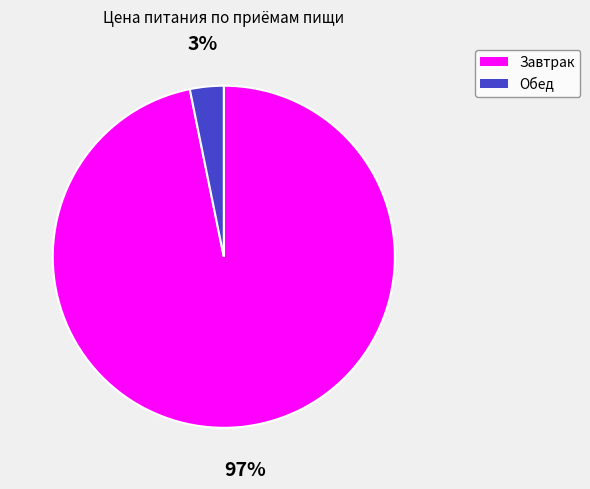

Between Обед and Завтрак, which is larger?

Завтрак